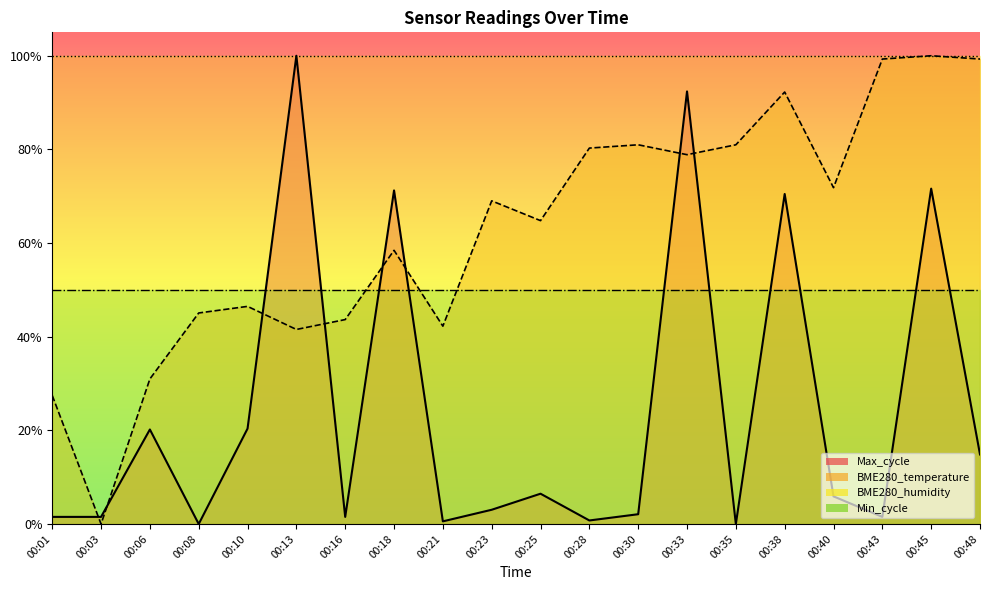

True or false: Max_cycle and BME280_temperature cross at least once.

True